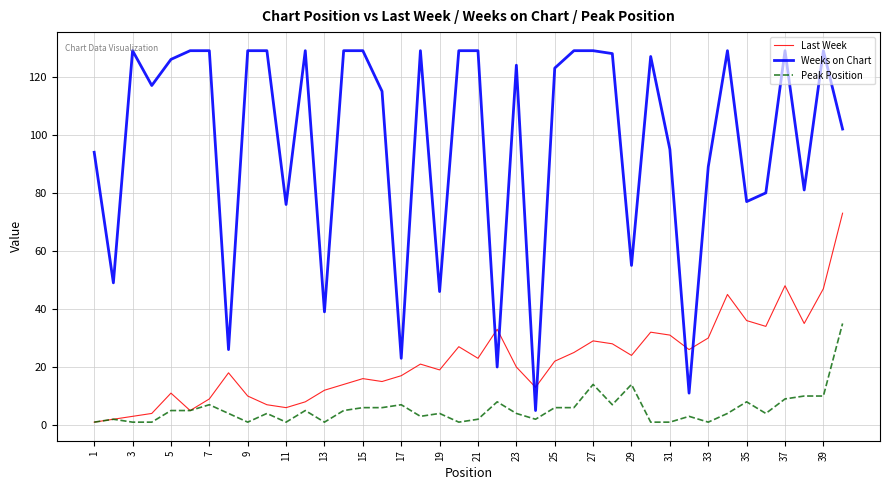

True or false: Peak Position and Weeks on Chart cross at least once.

False